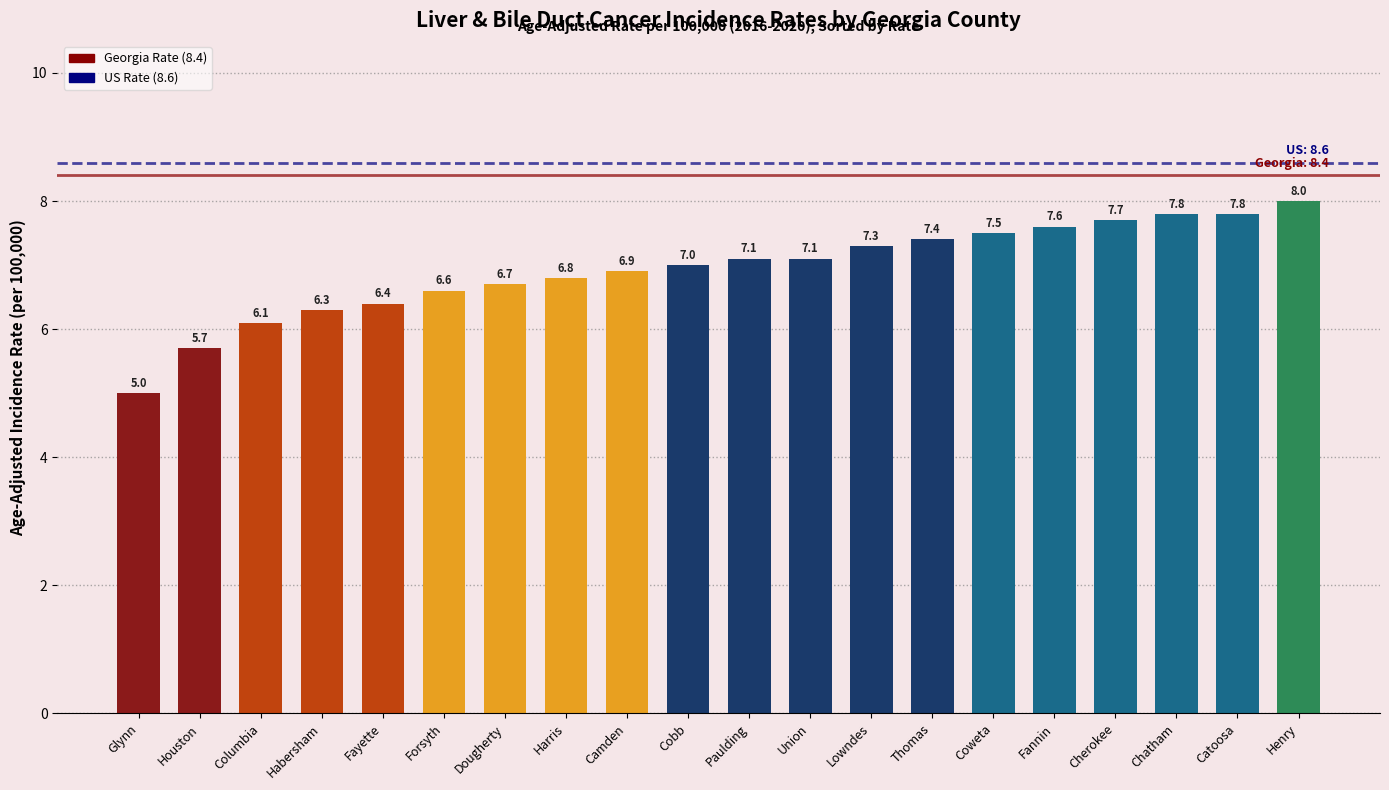

Reading left to right, what are all the values shown in this chart?

Glynn=5.0	Houston=5.7	Columbia=6.1	Habersham=6.3	Fayette=6.4	Forsyth=6.6	Dougherty=6.7	Harris=6.8	Camden=6.9	Cobb=7.0	Paulding=7.1	Union=7.1	Lowndes=7.3	Thomas=7.4	Coweta=7.5	Fannin=7.6	Cherokee=7.7	Chatham=7.8	Catoosa=7.8	Henry=8.0